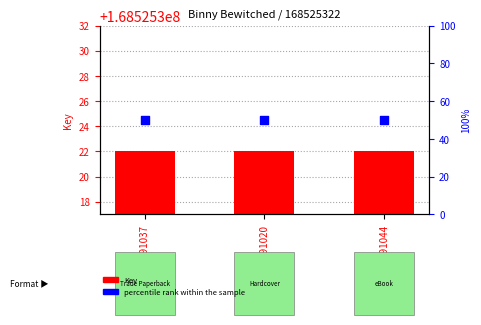

Which series has the largest total across all categories?

percentile rank within the sample